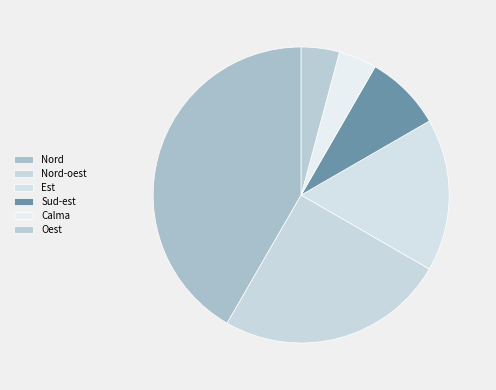

What is the largest slice in the pie chart?

Nord